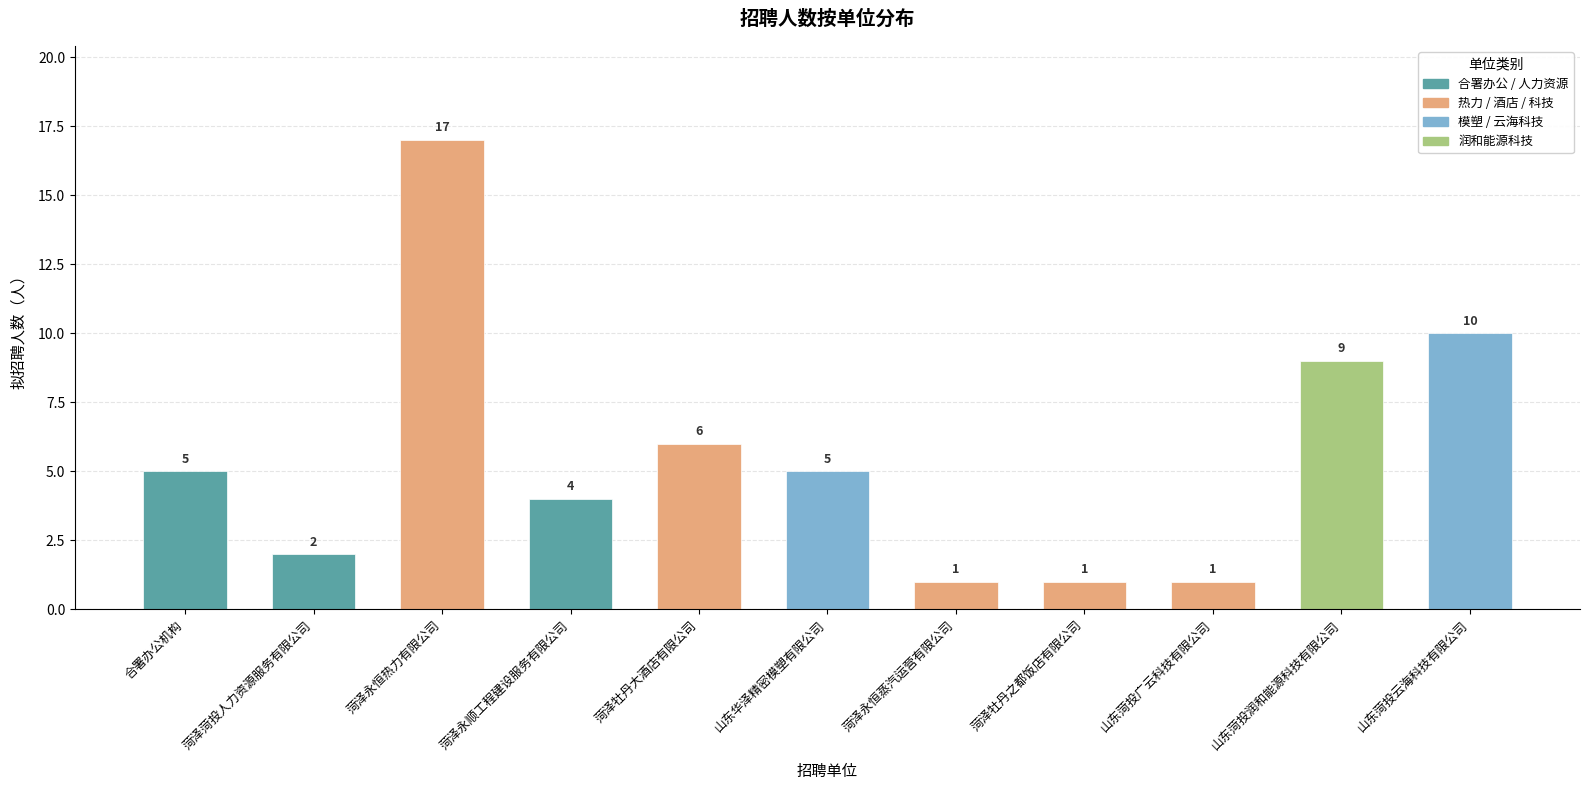

At which label is the value closest to 9?

山东菏投润和能源科技有限公司